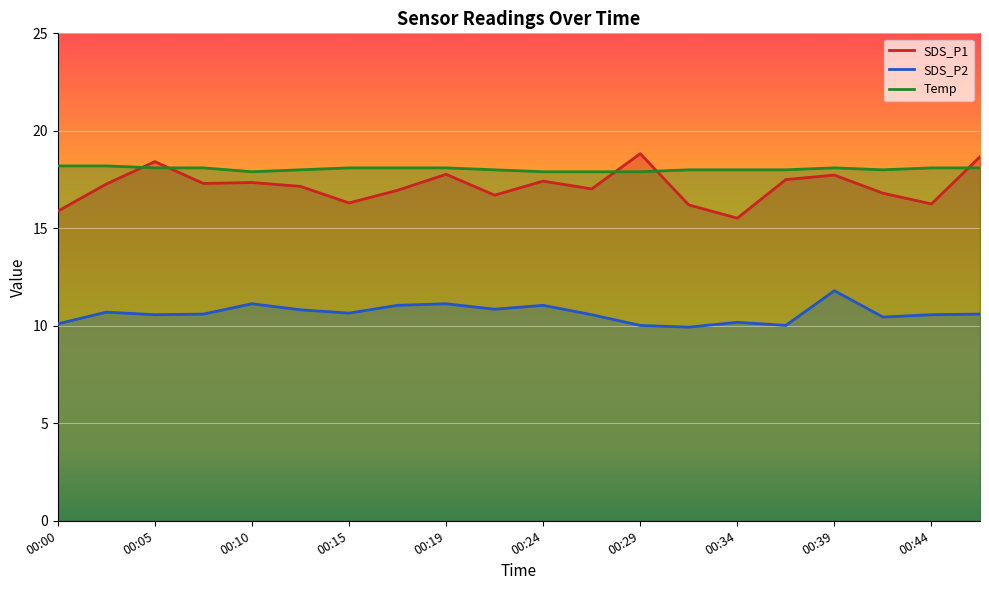

What are all the series names shown in the legend?

SDS_P1, SDS_P2, Temp